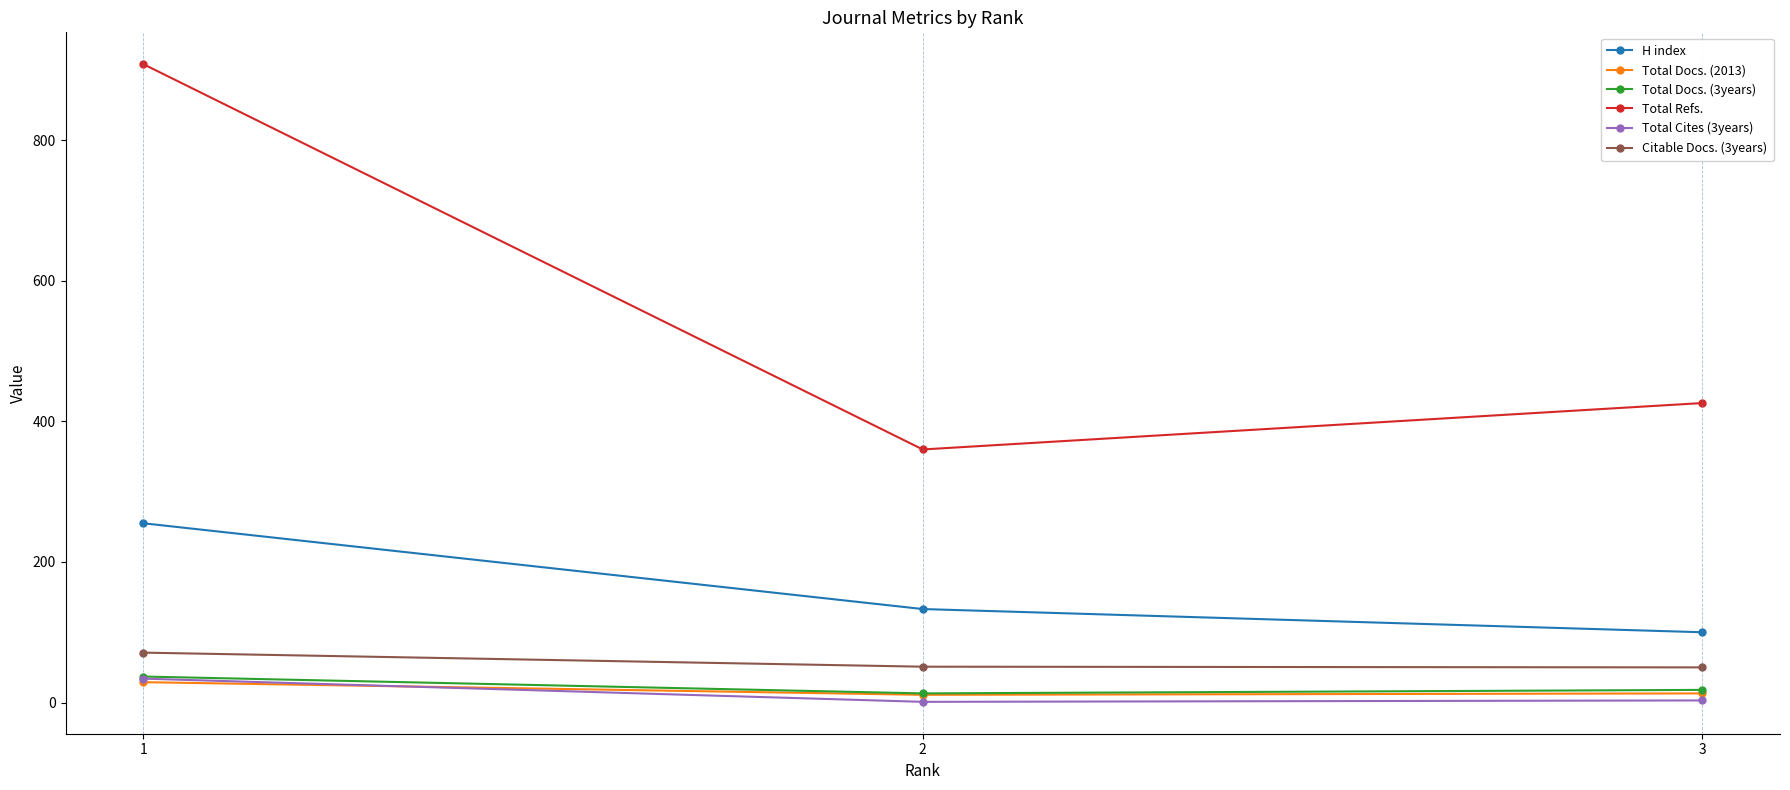

Which series has the widest spread of values?

Total Refs.